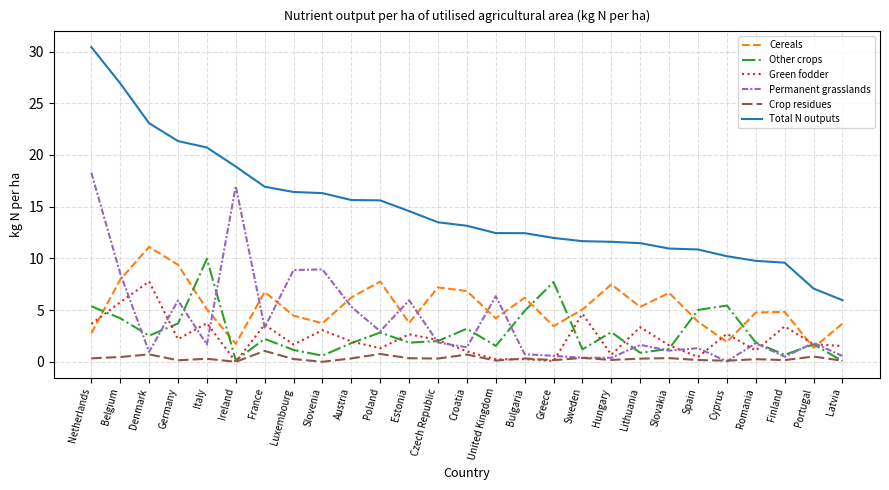

What are all the series names shown in the legend?

Cereals, Other crops, Green fodder, Permanent grasslands, Crop residues, Total N outputs